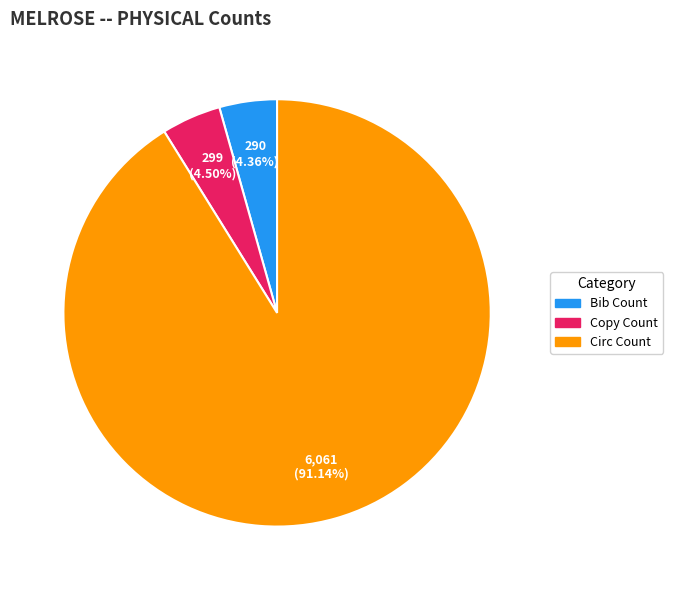

Count the number of slices in the pie.

3